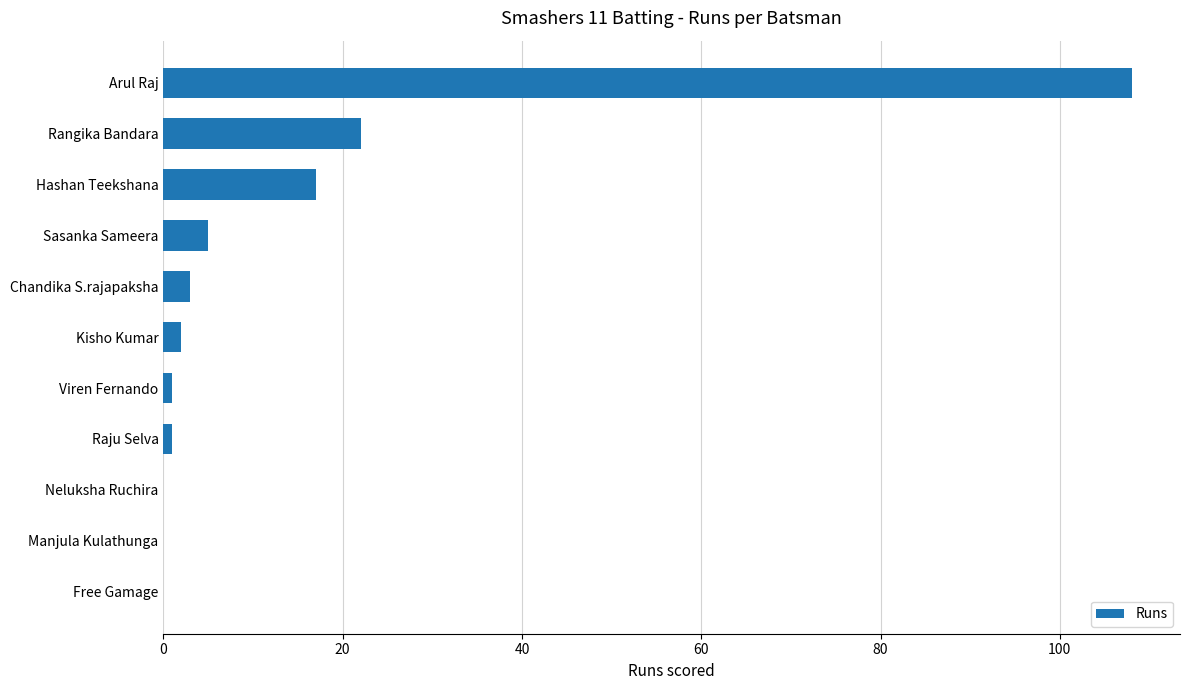

The chart shows a value of 17 at Hashan Teekshana. True or false?

True